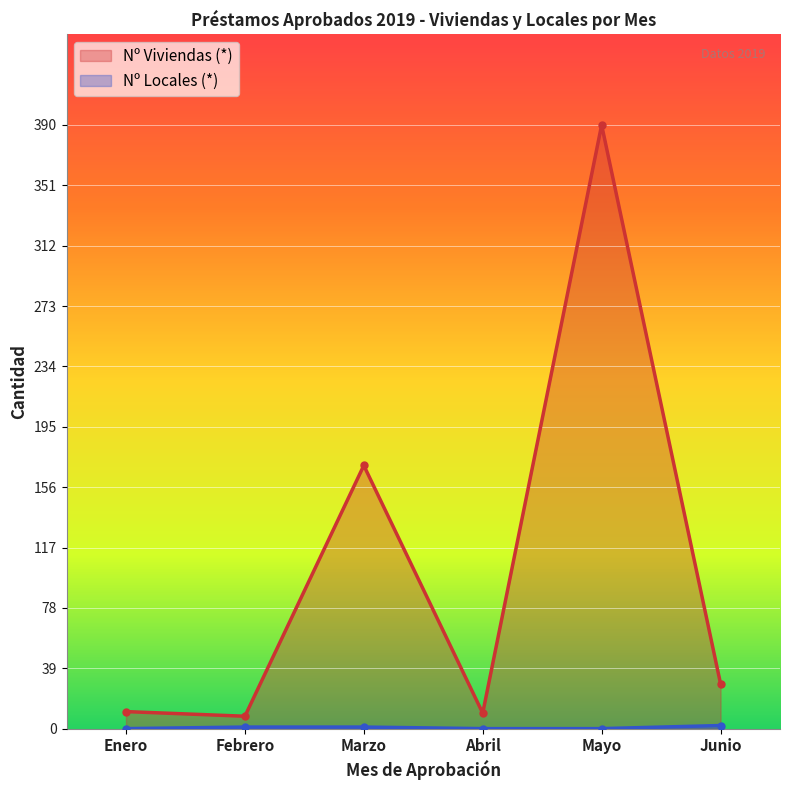

Is it true that Nº Viviendas (*) equals 10 at Abril?

True